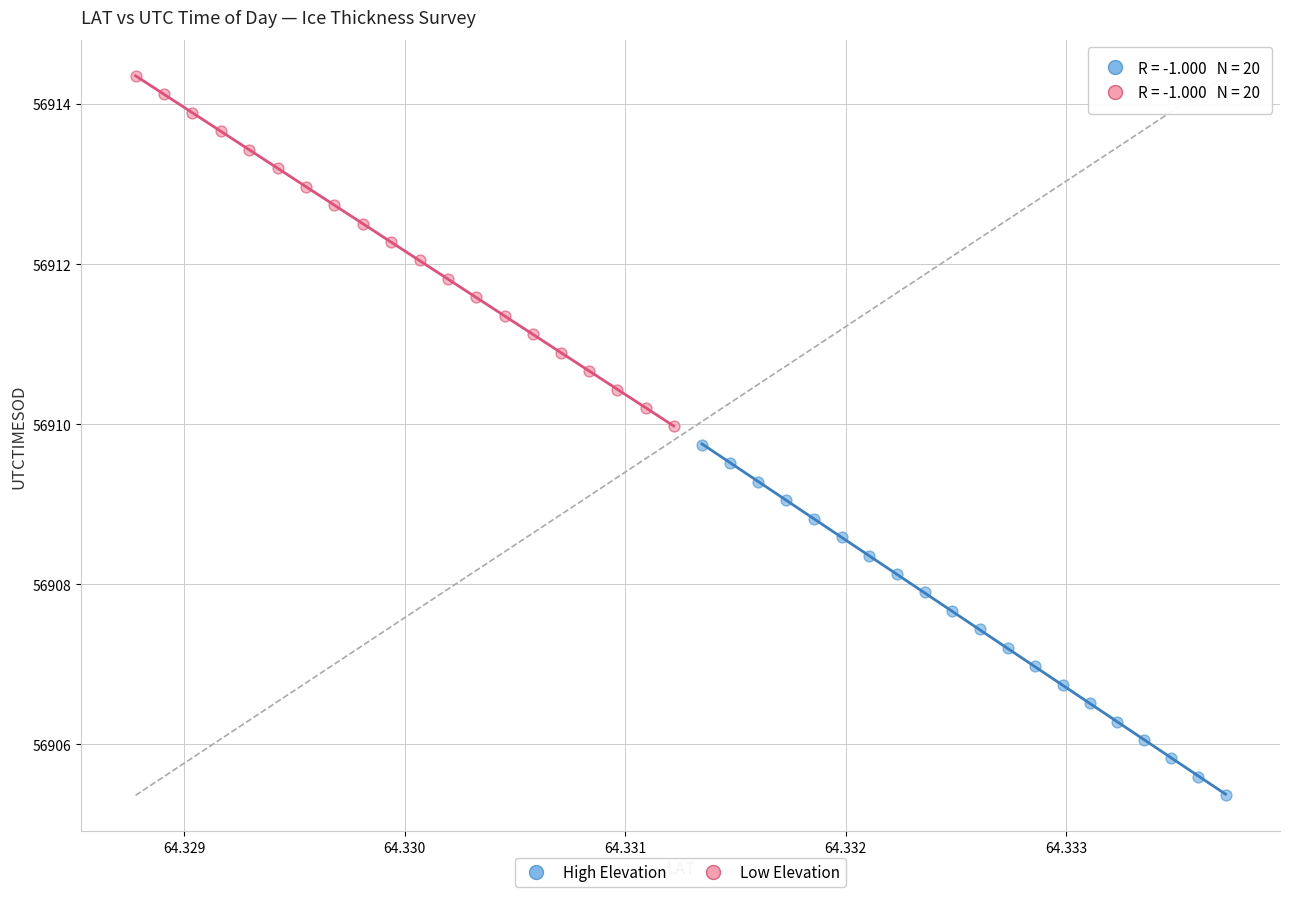

Which series contains the lowest Y value?

High Elevation